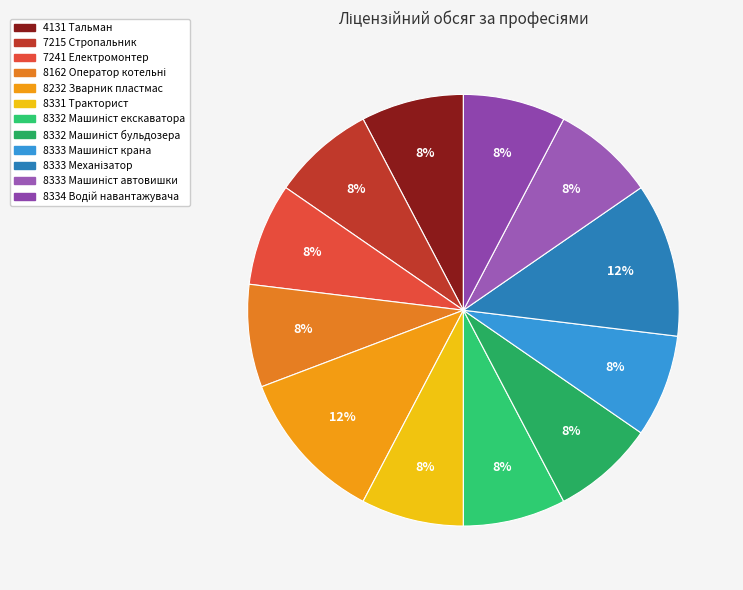

True or false: 7215 Стропальник accounts for 8% of the total.

True